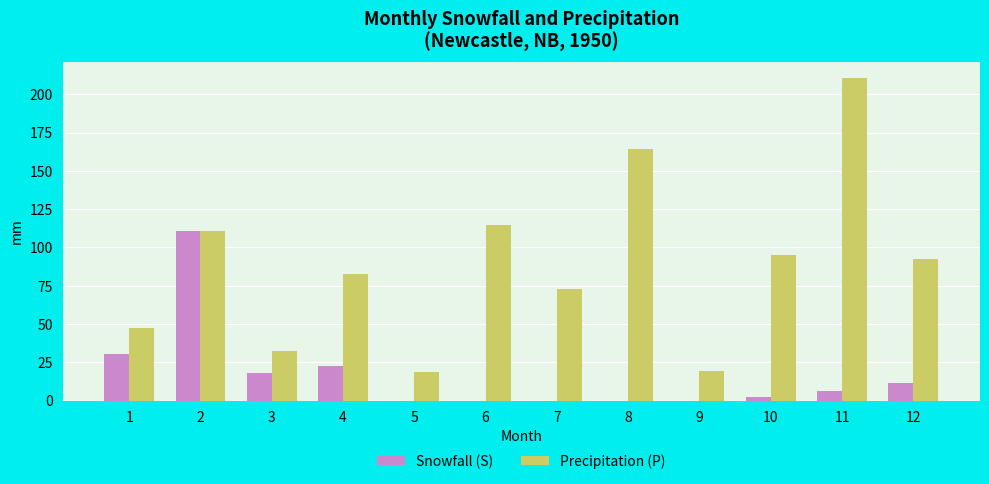

The Precipitation (P) series shows 91.5 at 11. True or false?

False